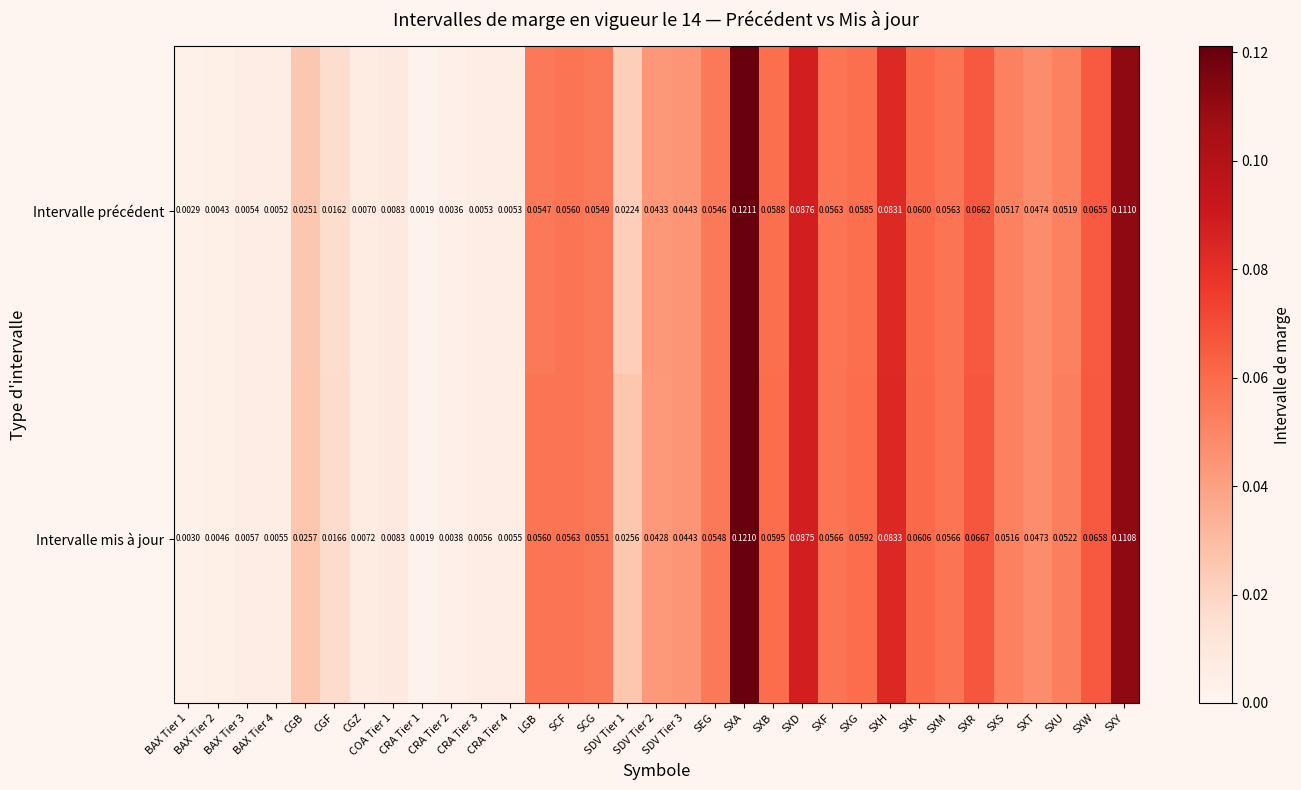

List the series in order of their peak value, highest first.

Intervalle précédent, Intervalle mis à jour